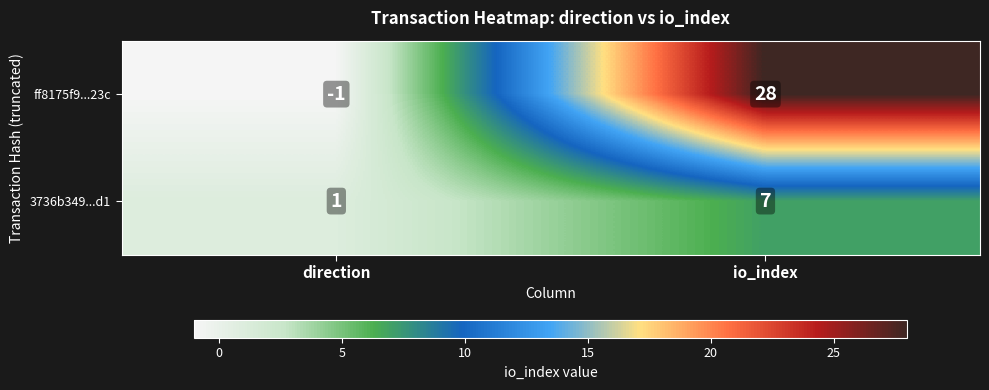

Which series changed the most between direction and io_index?

ff8175f9...23c